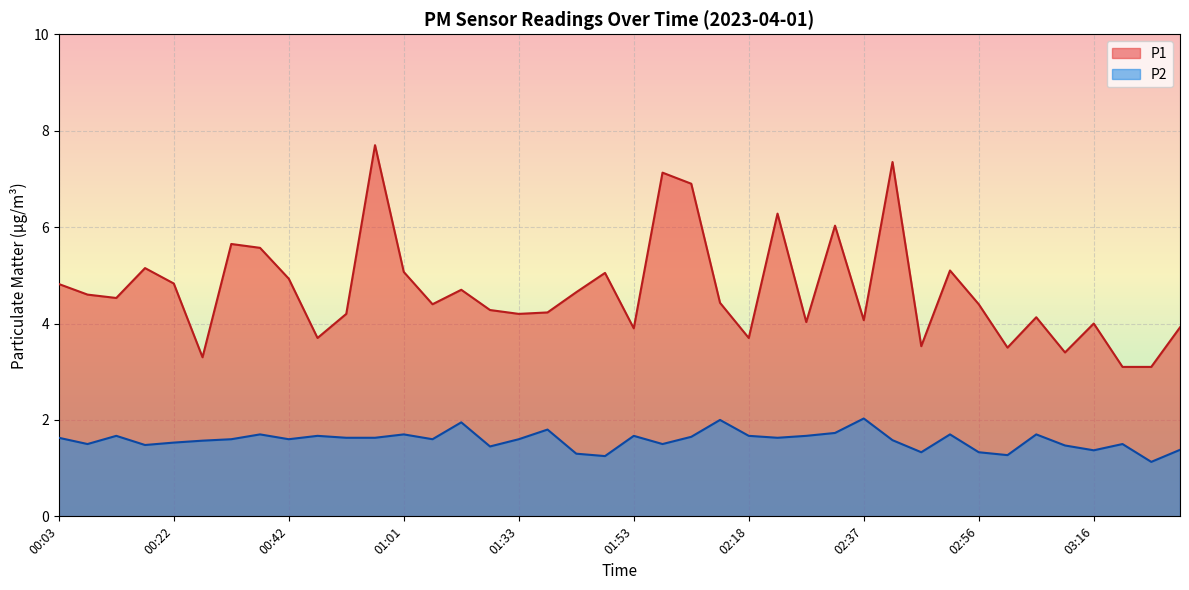

What is the approximate value of P2 at 02:42?

1.6